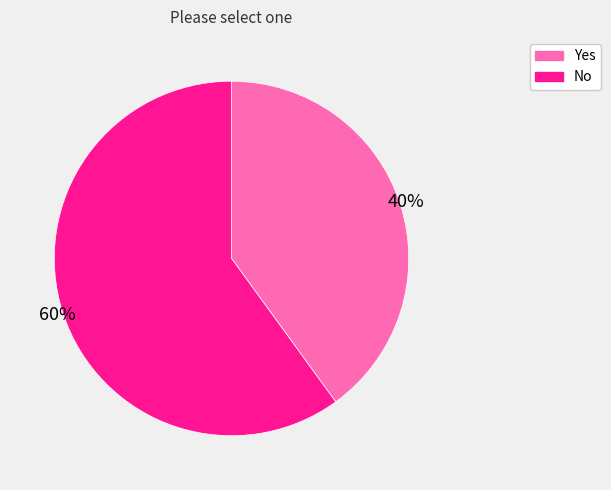

Is Yes the majority of the pie?

No